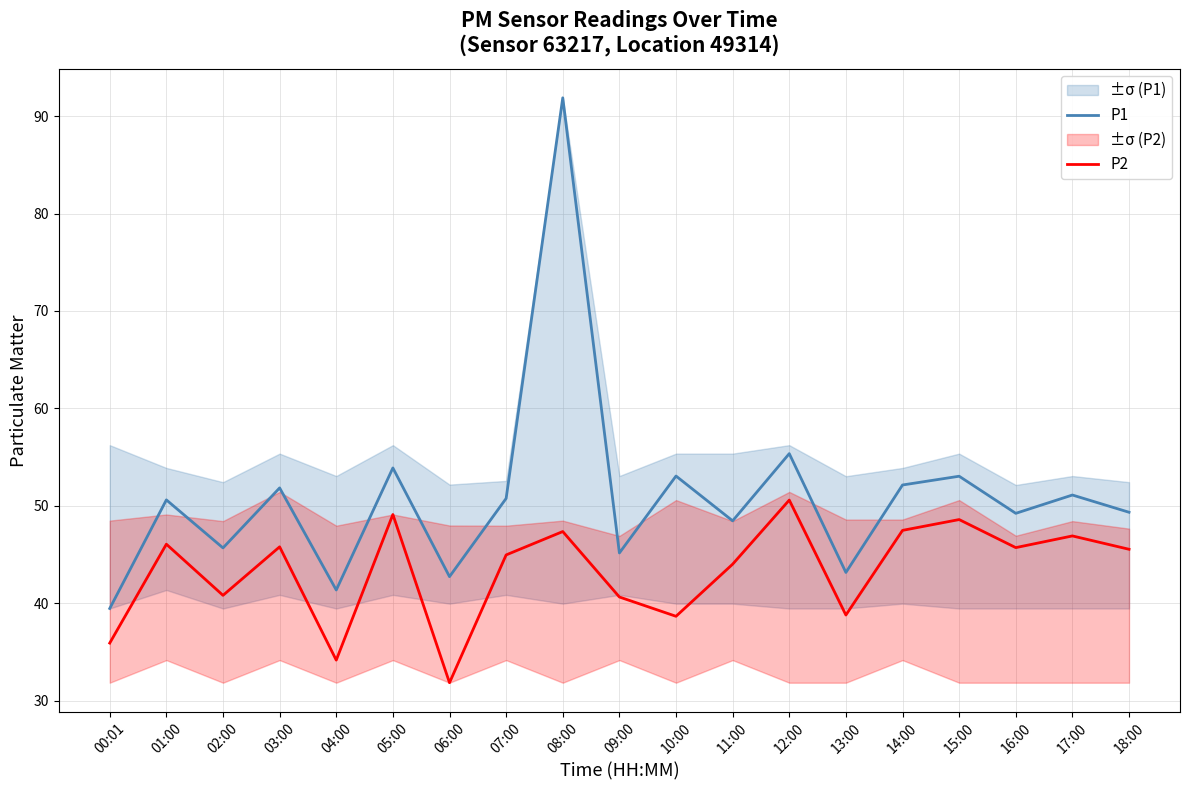

At which label does P1 reach its minimum?

00:01